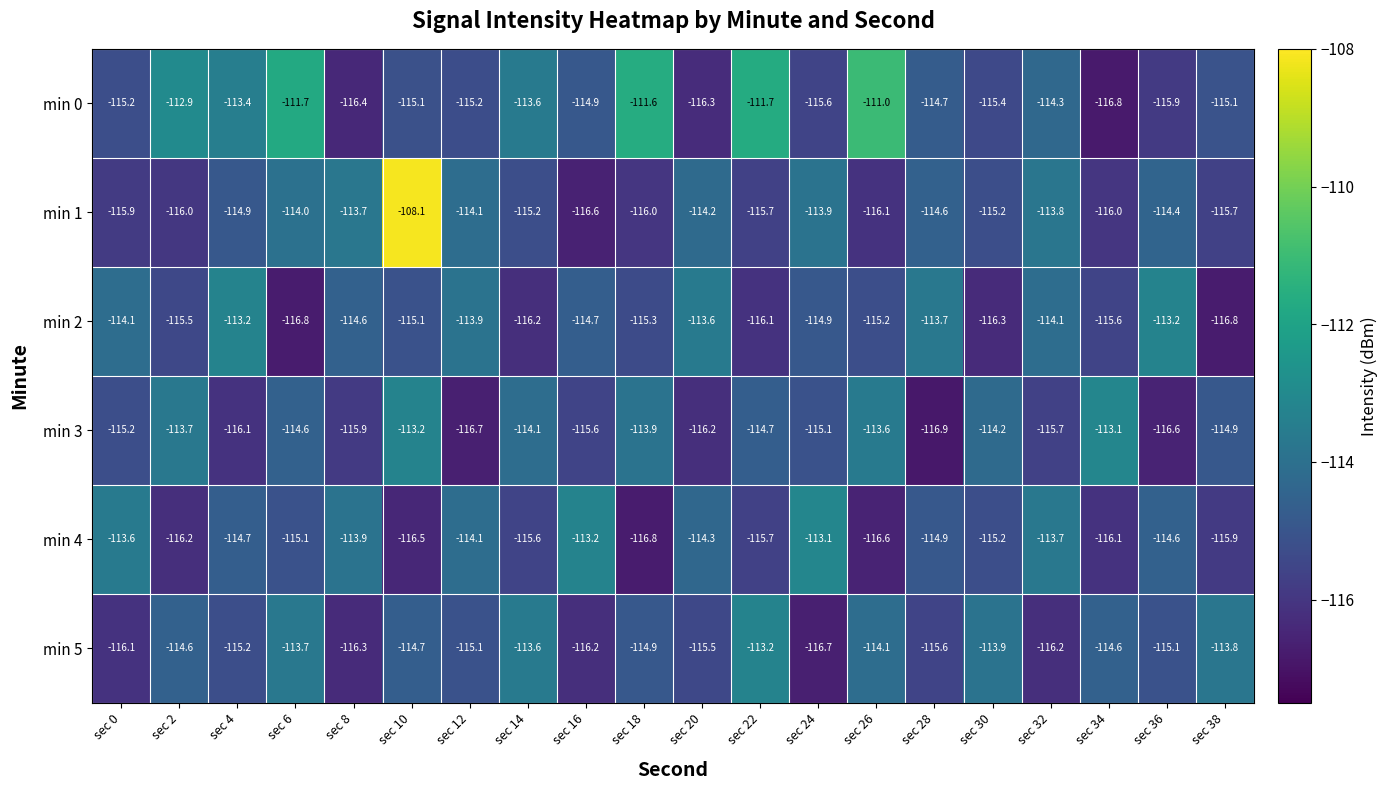

Between sec 26 and sec 38, which series saw the biggest shift?

min 0